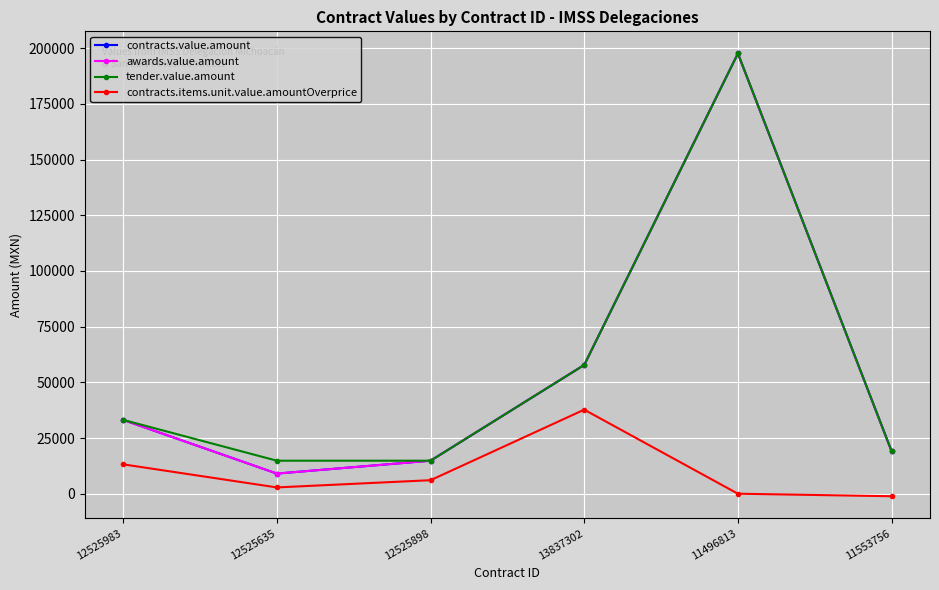

List the series in order of their peak value, lowest first.

contracts.items.unit.value.amountOverprice, contracts.value.amount, awards.value.amount, tender.value.amount